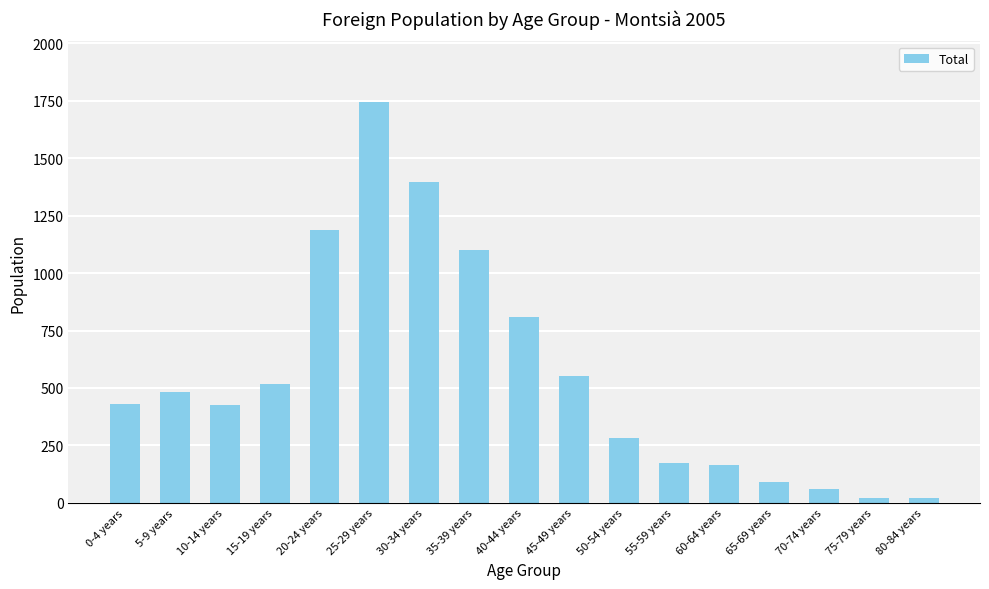

What is the average value?

556